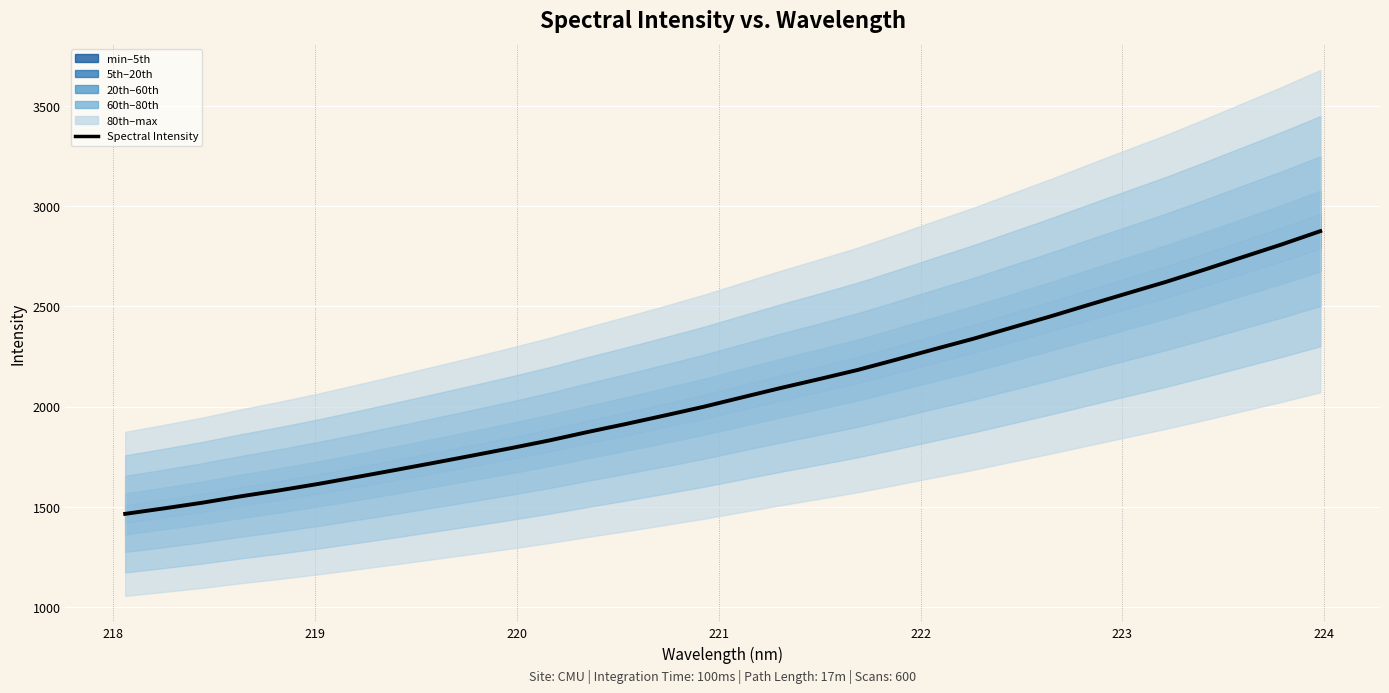

What is the smallest value displayed?

1463.7